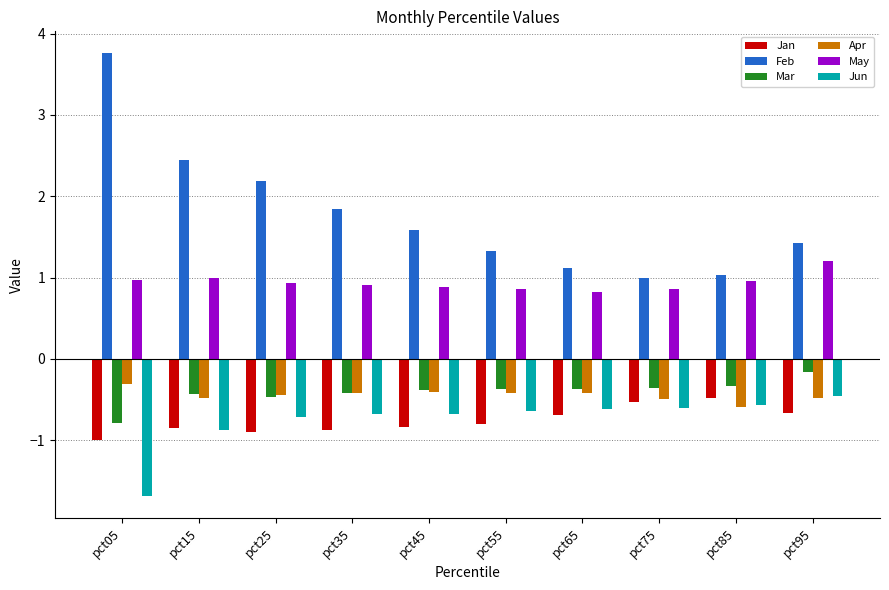

What is the difference between the maximum and second lowest values in the Jun series?

0.4